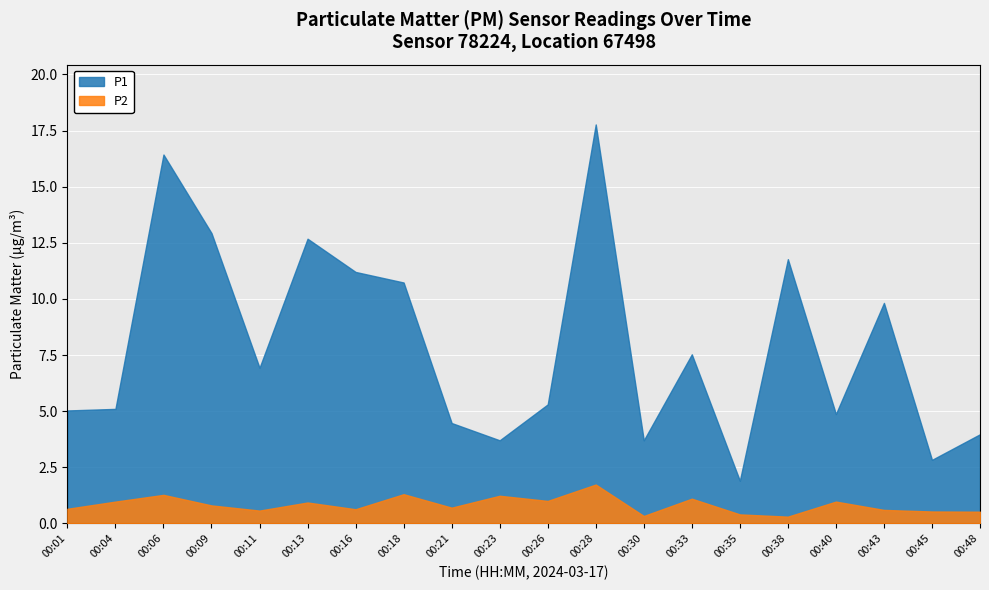

What are all the series names shown in the legend?

P1, P2